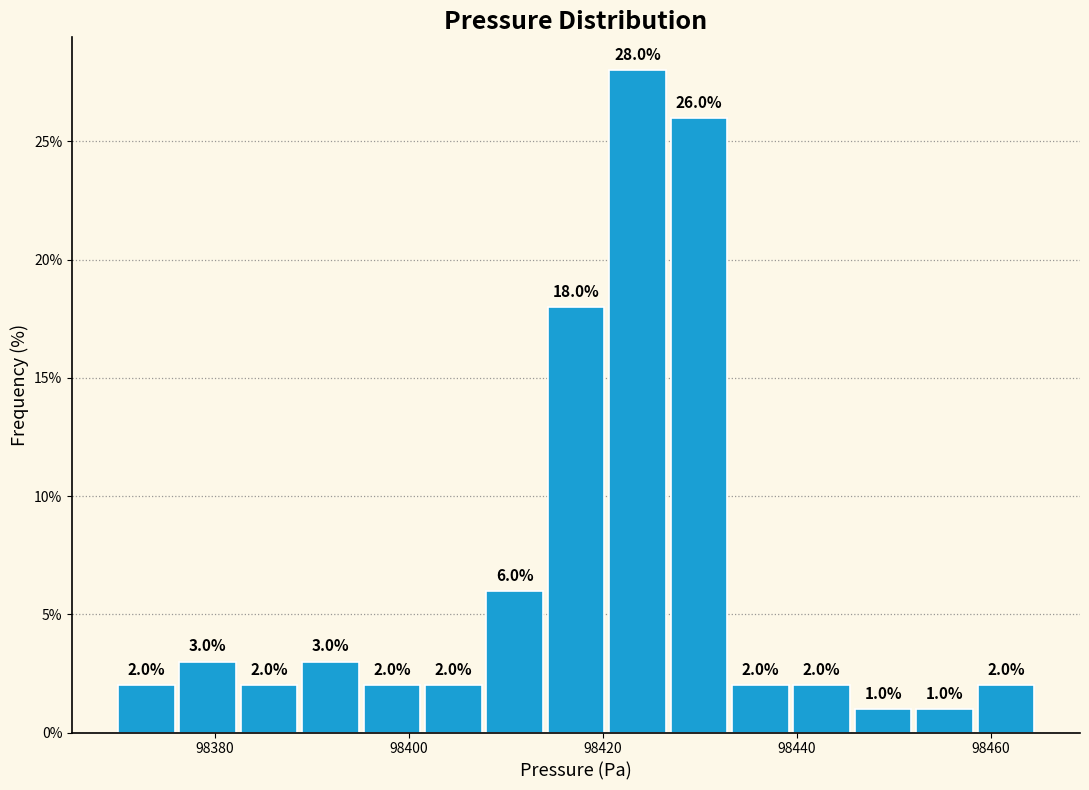

Read against the x-axis, roughly where is the centre of the tallest bar?

98424